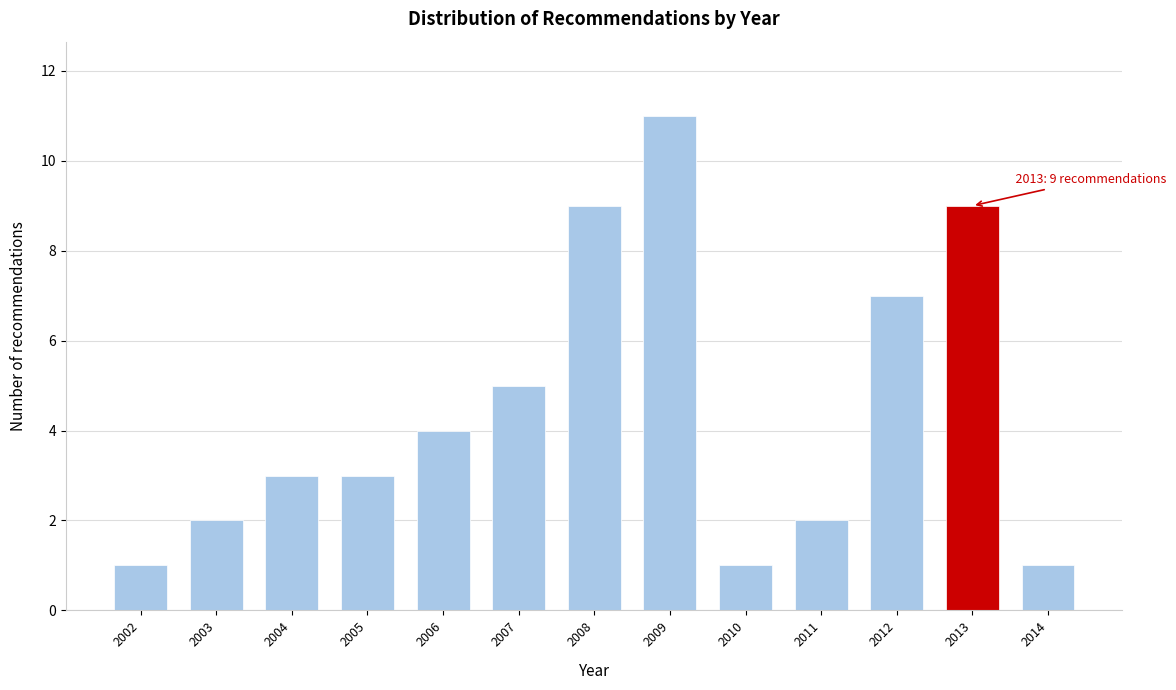

Reading left to right, list all the values displayed in this chart.

2002=1	2003=2	2004=3	2005=3	2006=4	2007=5	2008=9	2009=11	2010=1	2011=2	2012=7	2013=9	2014=1